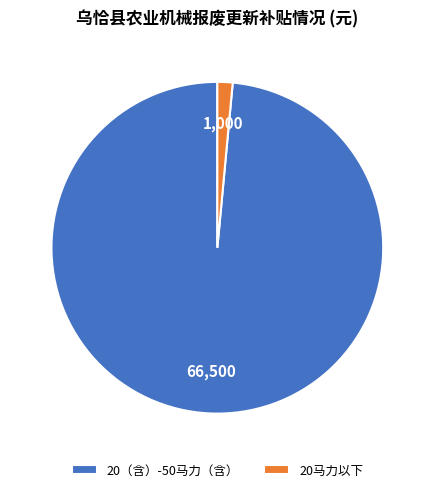

Rank the categories by value from highest to lowest.

20（含）-50马力（含）, 20马力以下